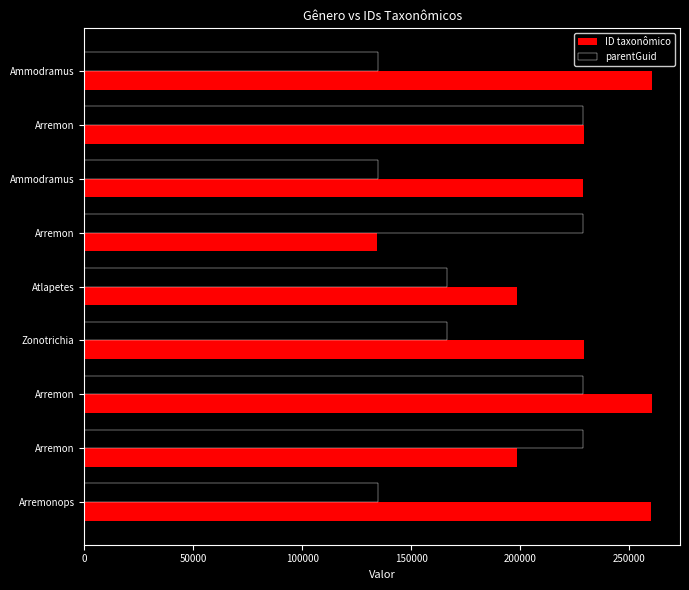

Reading left to right, extract all data points from this chart.

ID taxonômico: 260379	229292	228972	134442	198359	229289	260376	198354	260283
parentGuid: 134677	228987	134677	228987	166277	166275	228987	228987	134674